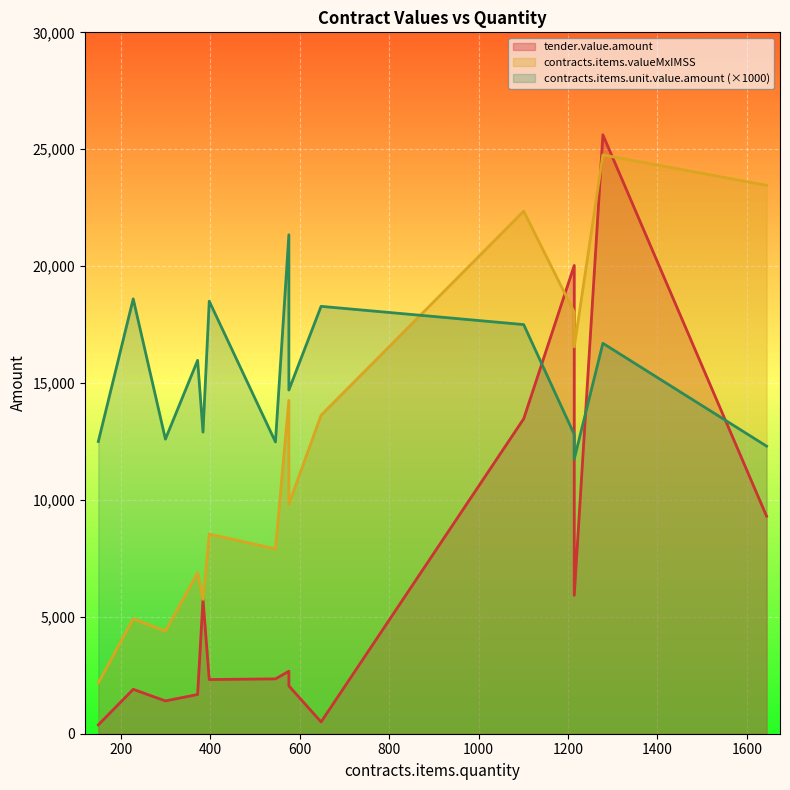

Reading left to right, transcribe all the data shown in this chart.

tender.value.amount: 1278=25618.4	1214=5918.1	1644=9303.1	1101=13471.4	1214=20030.0	150=378.4	648=504.5	228=1898.7	576=2673.5	546=2345.2	576=2637.8	398=2317.7	372=1677.9	300=1403.1	576=2046.2	384=5746.2
contracts.items.valueMxIMSS: 1278=24757.4	1214=16546.8	1644=23456.6	1101=22350.3	1214=18025.5	150=2175.0	648=13622.3	228=4919.3	576=14258.5	546=7904.3	576=12661.6	398=8541.1	372=6891.4	300=4384.8	576=9822.0	384=5746.2
contracts.items.unit.value.amount: 1278=16.7	1214=11.8	1644=12.3	1101=17.5	1214=12.8	150=12.5	648=18.3	228=18.6	576=21.3	546=12.5	576=18.9	398=18.5	372=16.0	300=12.6	576=14.7	384=12.9